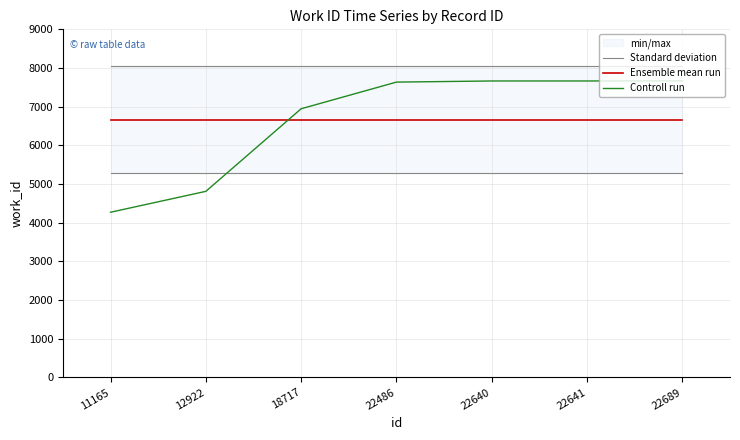

What is the average value of the Controll run series?

6666.6